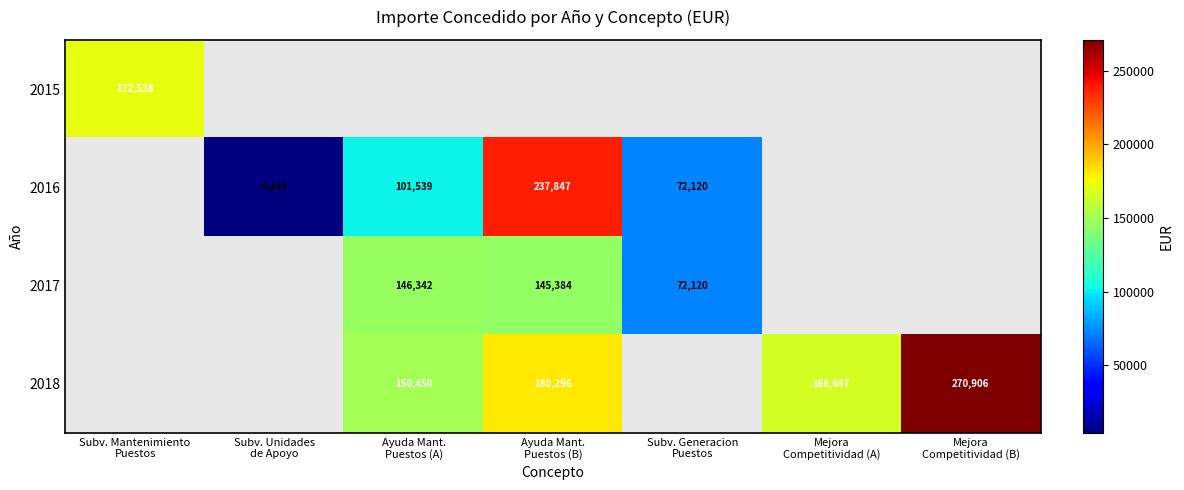

At how many categories does at least one series exceed 211724?

2